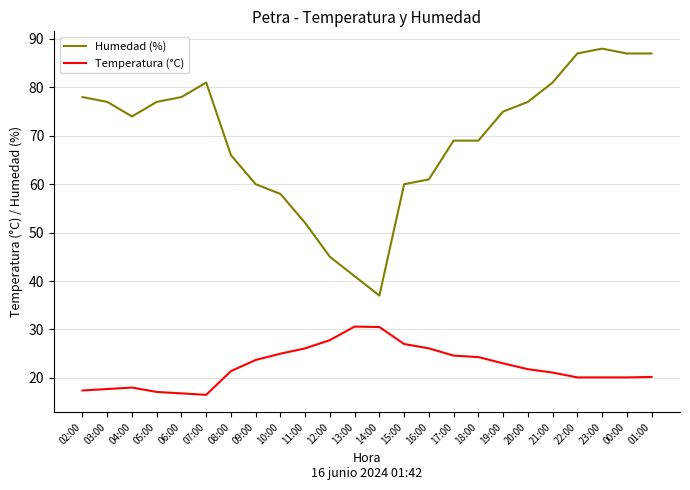

Between 05:00 and 08:00, which series saw the biggest shift?

Humedad (%)